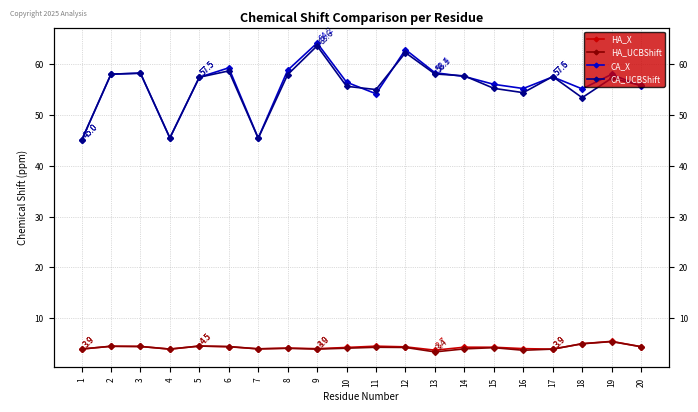

What is the value of the HA_UCBShift point at the 10th from the left?

4.1